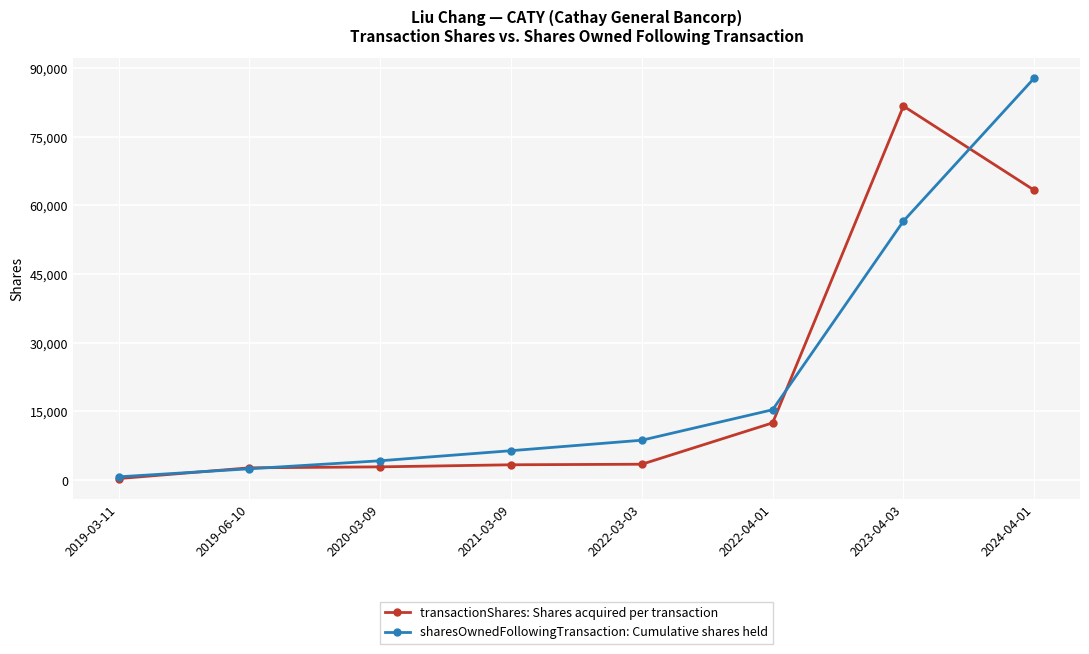

At which category is the sum across all series the highest?

2024-04-01